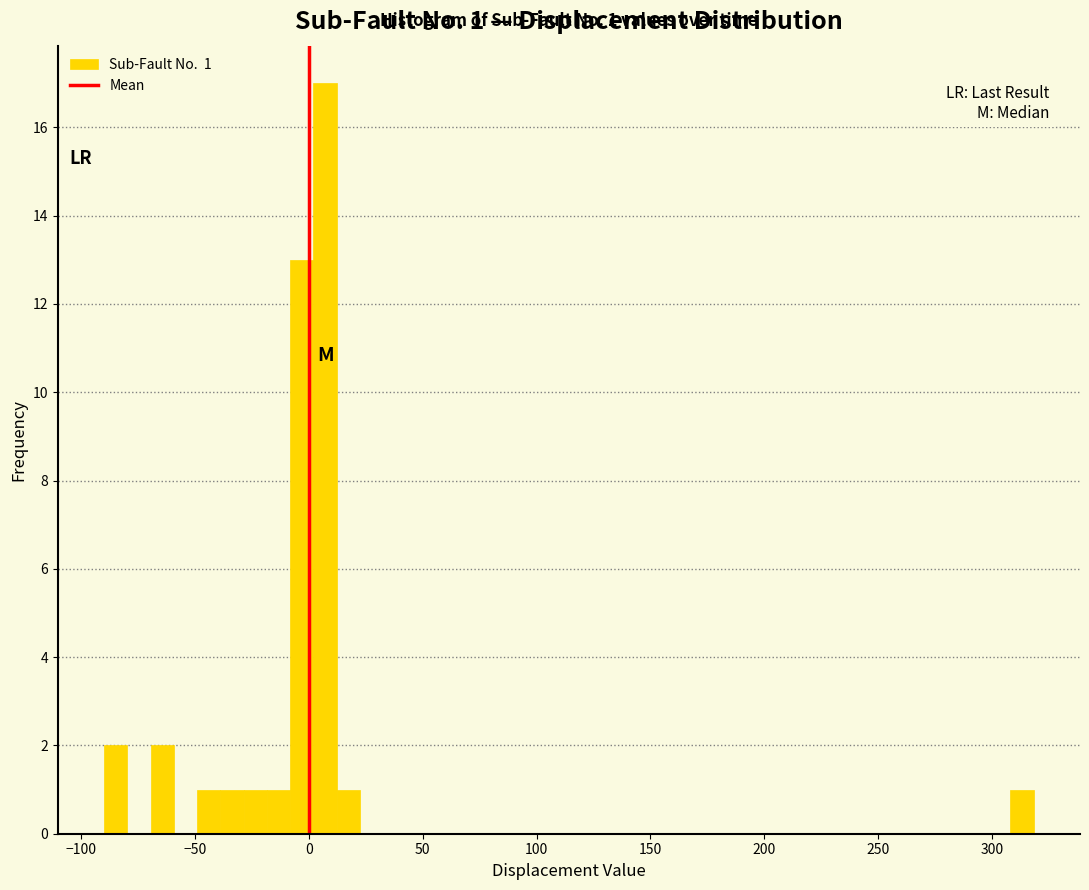

Around what value on the x-axis is the tallest bar? Give the approximate position of its centre, as read against the axis.

5